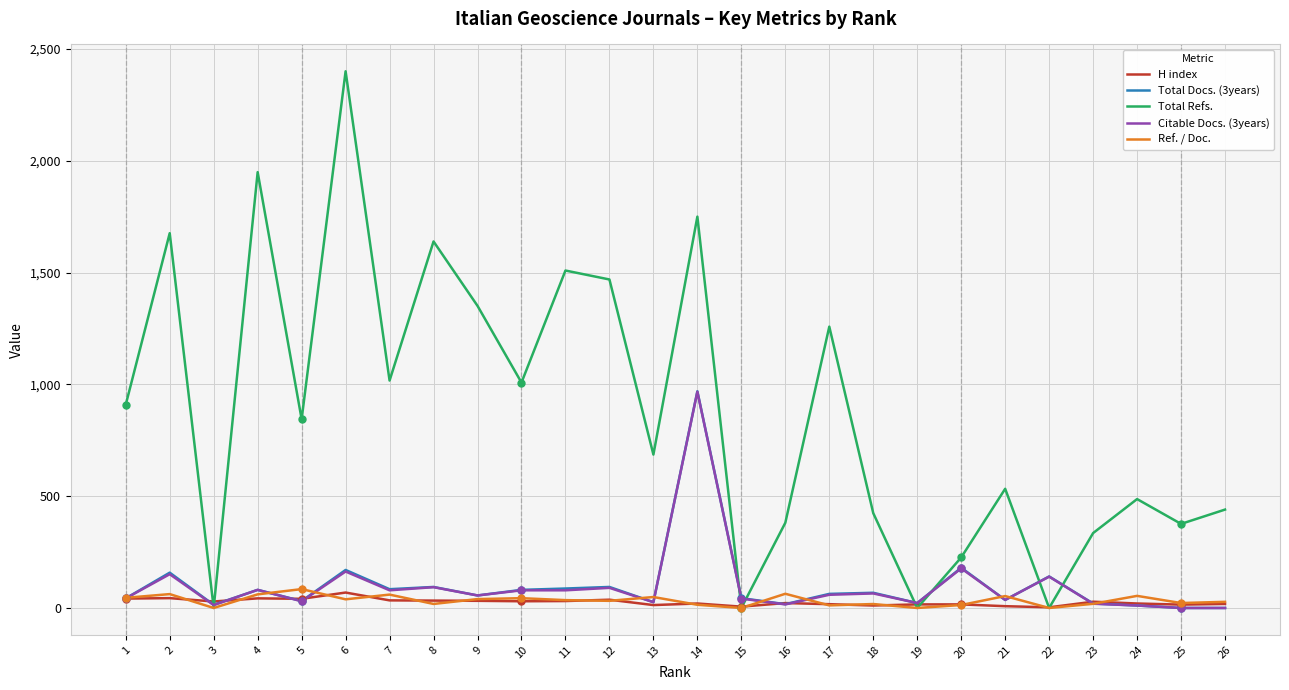

Between 6 and 11, which series saw the biggest shift?

Total Refs.